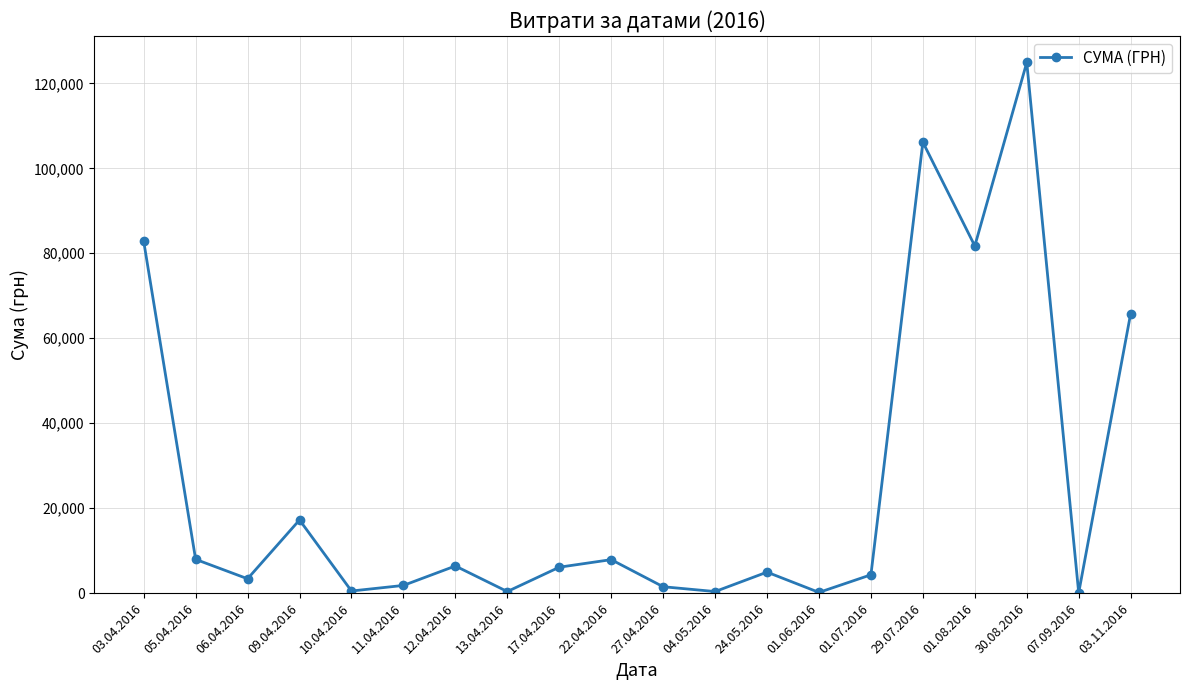

What is the maximum value shown in the chart?

124904.8